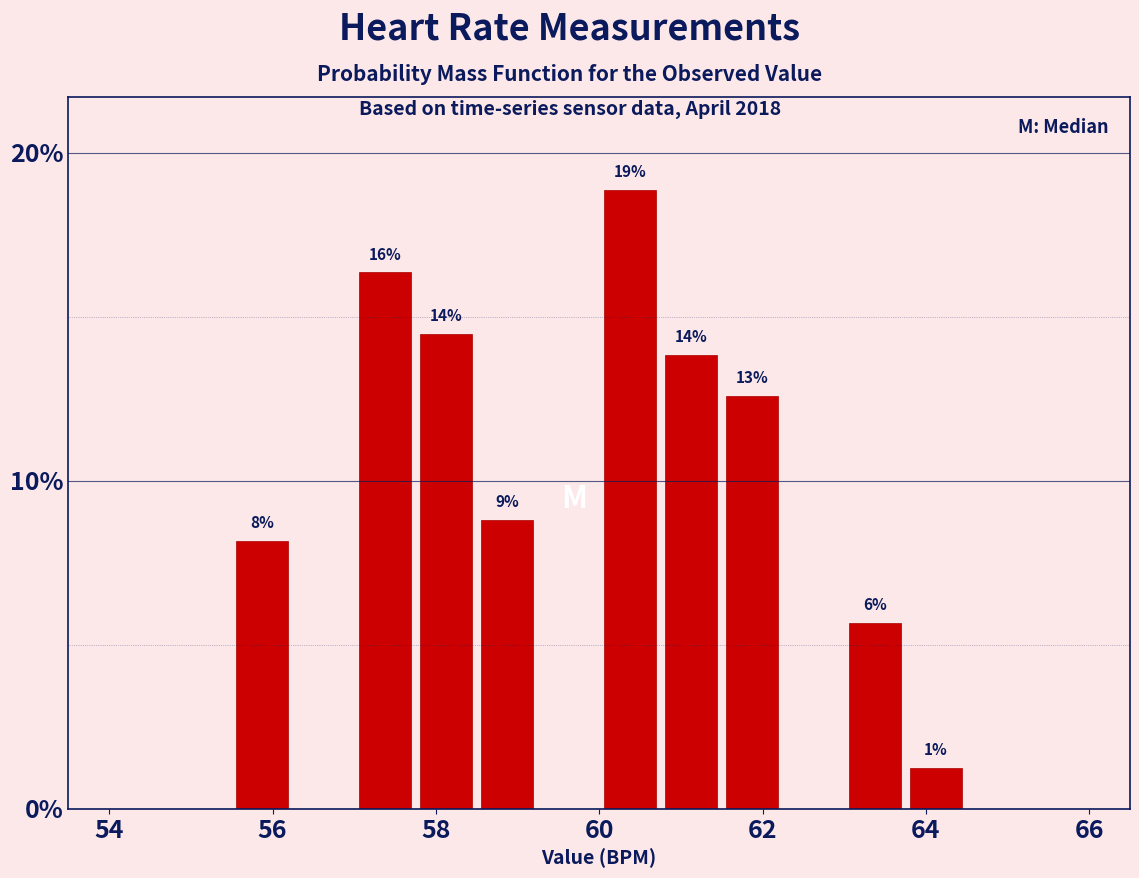

Read against the x-axis, roughly where is the centre of the tallest bar?

60.4